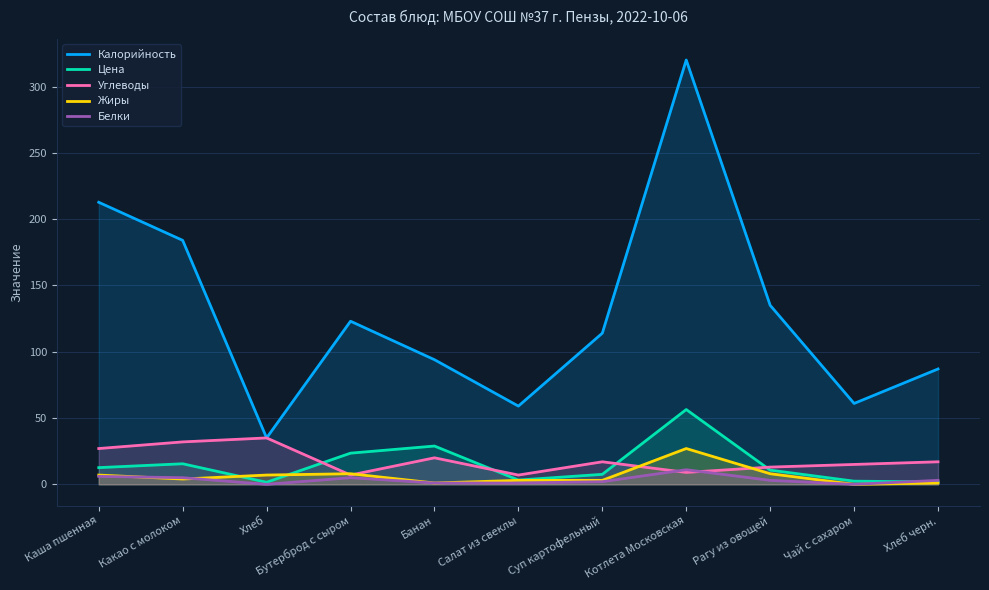

What is the lowest value of the Цена series?

1.6